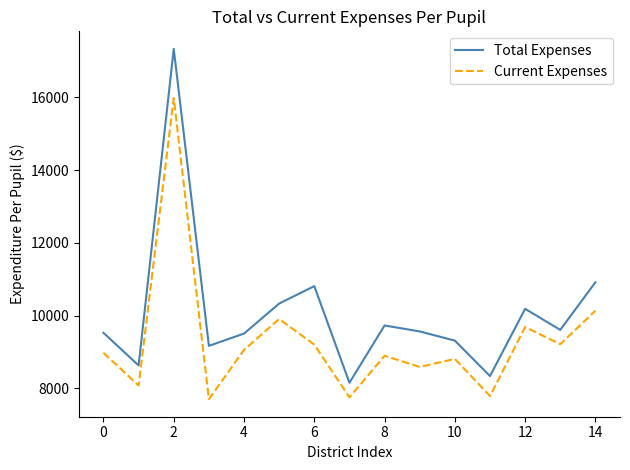

What is the average value of the Total Expenses series?

10075